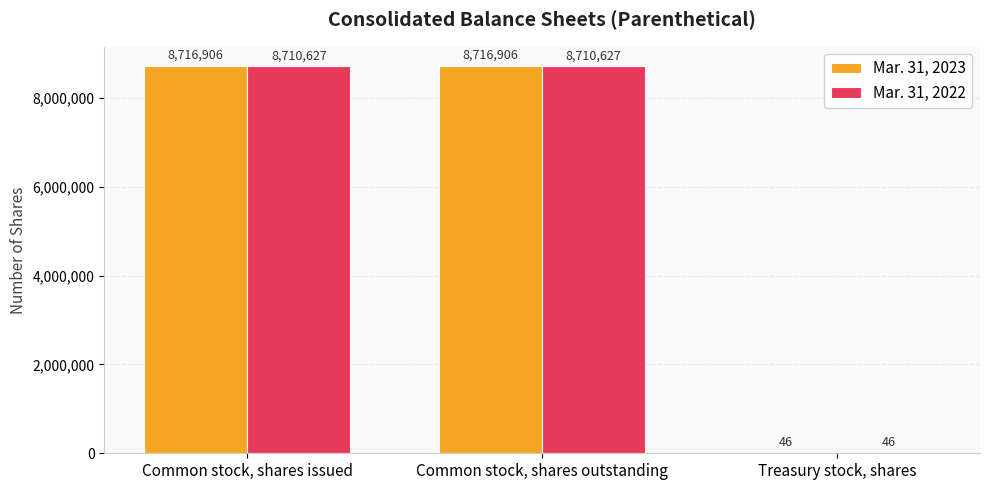

What is the total value across all series at Common stock, shares outstanding?

17427533